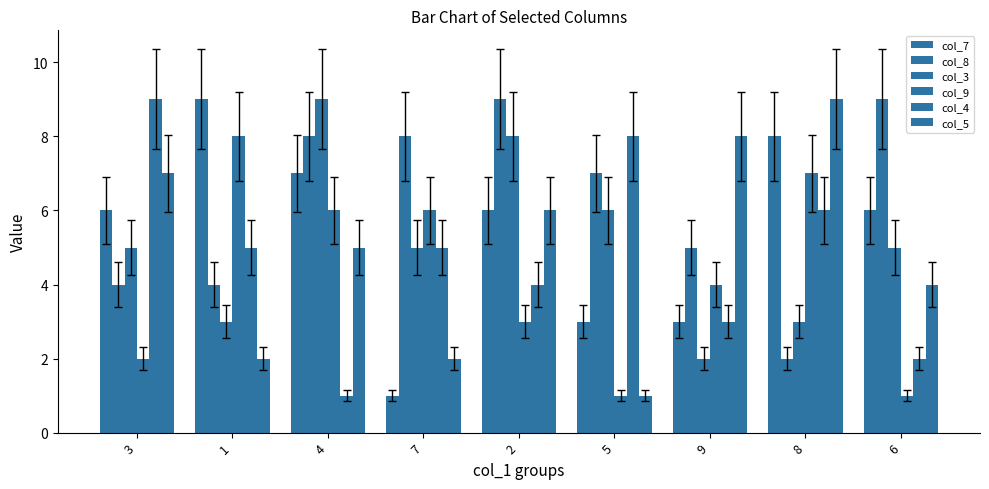

What is the sum of all col_4 values?

43